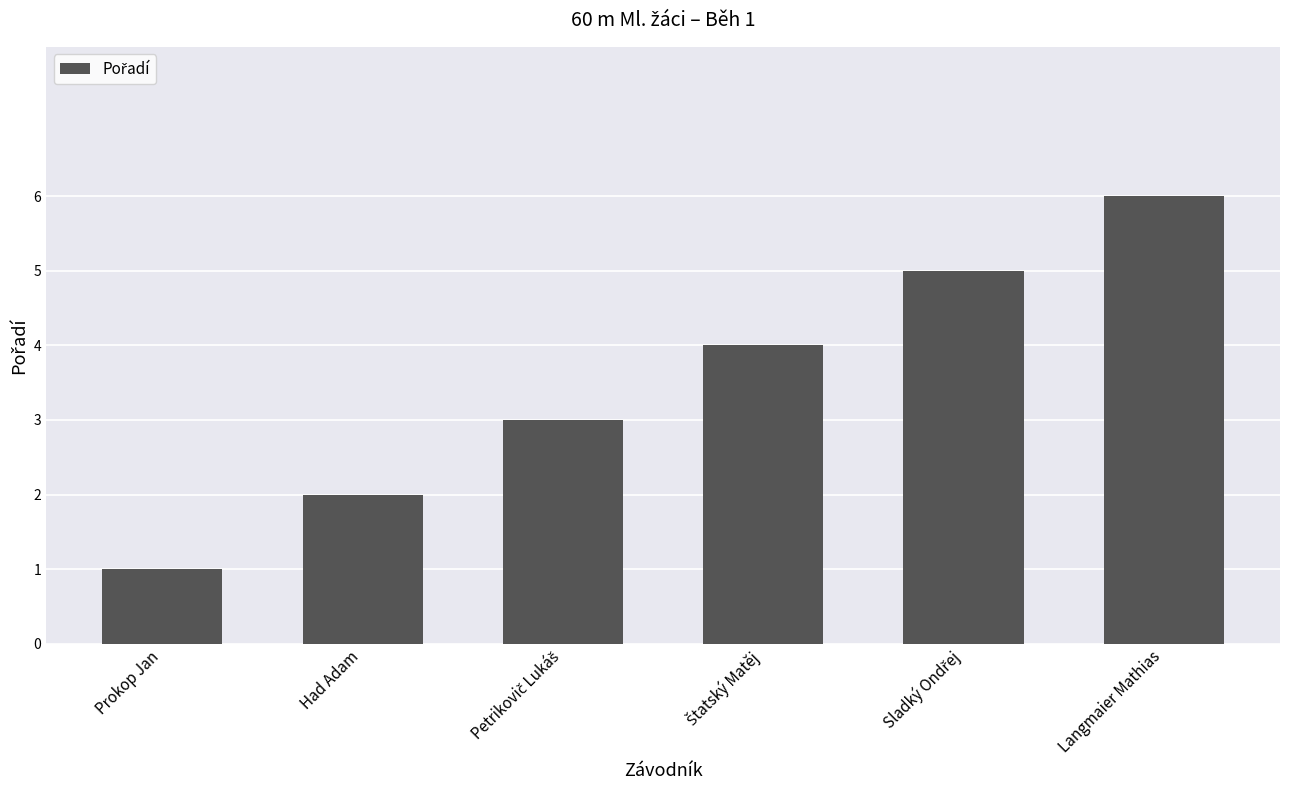

True or false: the data shows 2 at Had Adam.

True